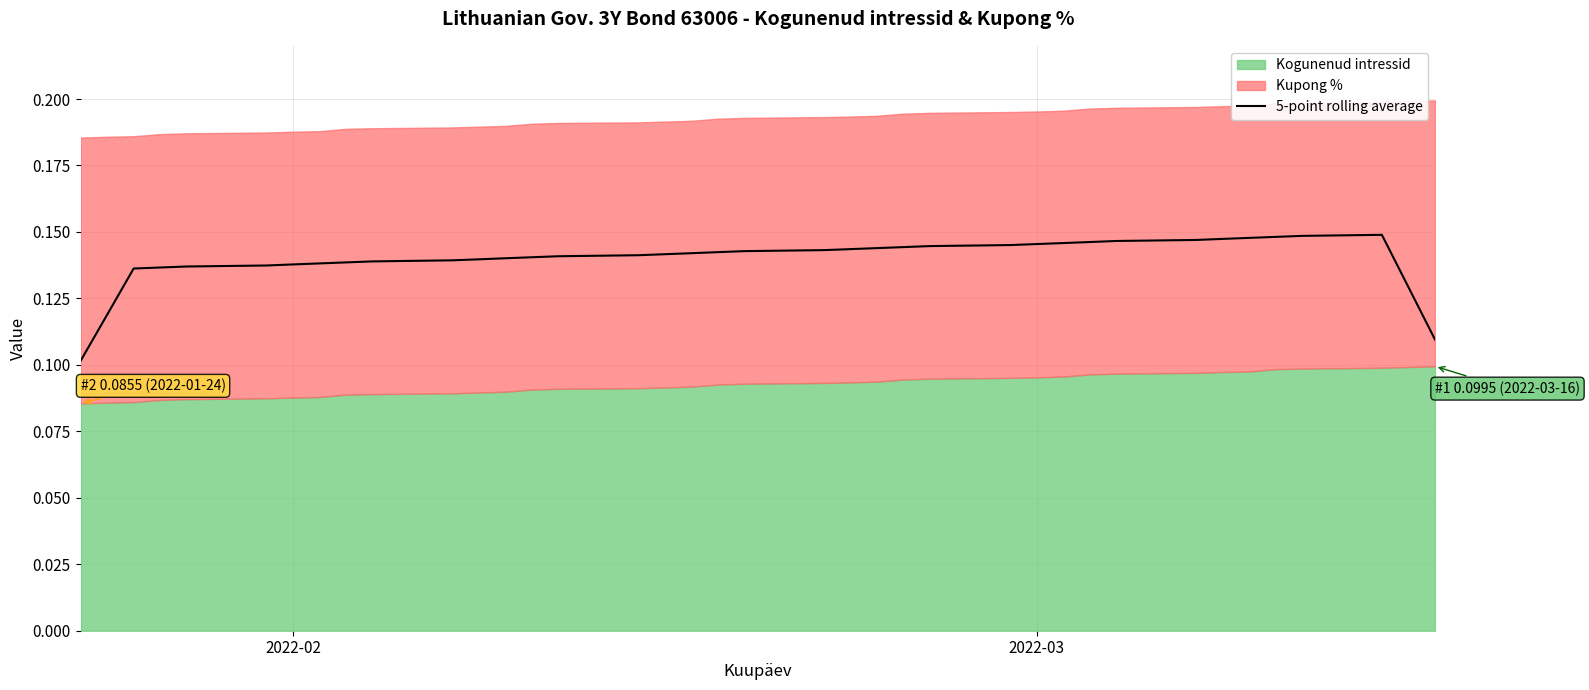

What position from the left is 2022-03?

27